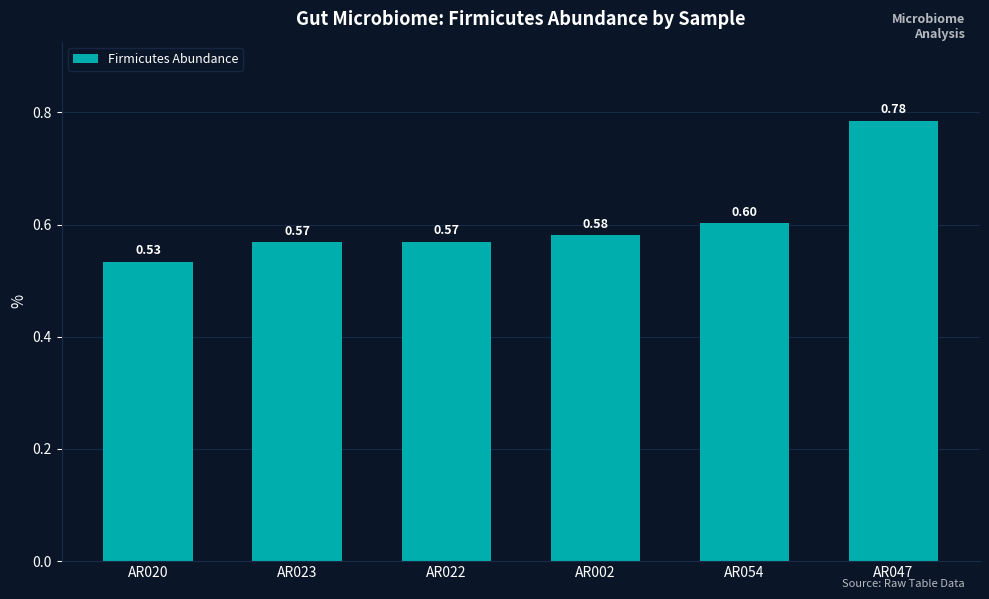

What is the difference between the maximum and second lowest values?

0.2